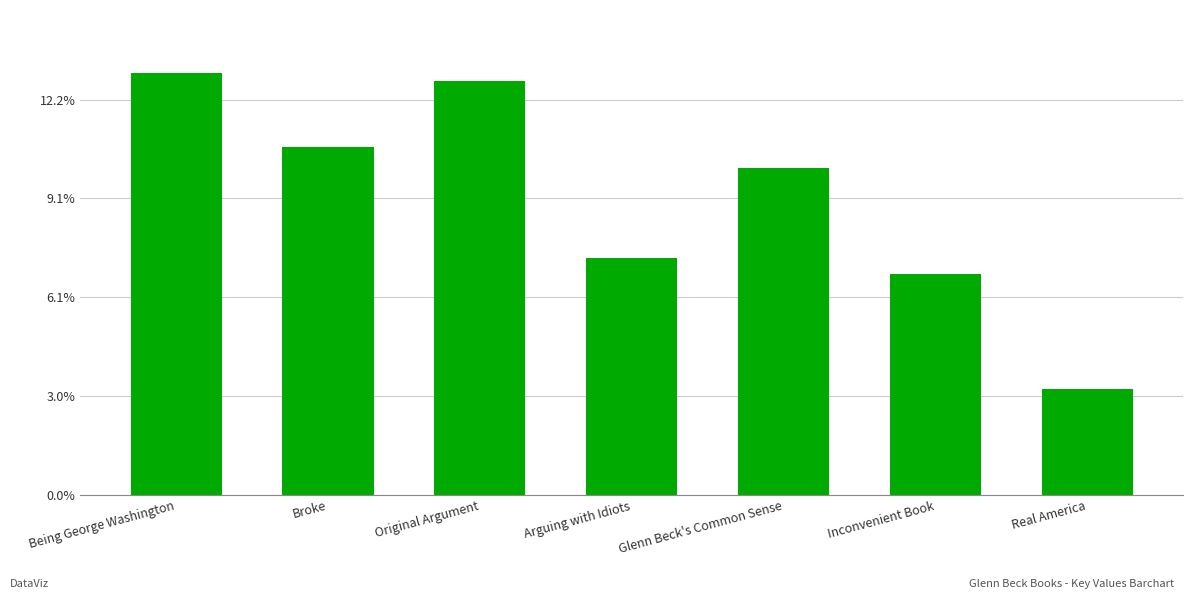

Are the bars horizontal?

No